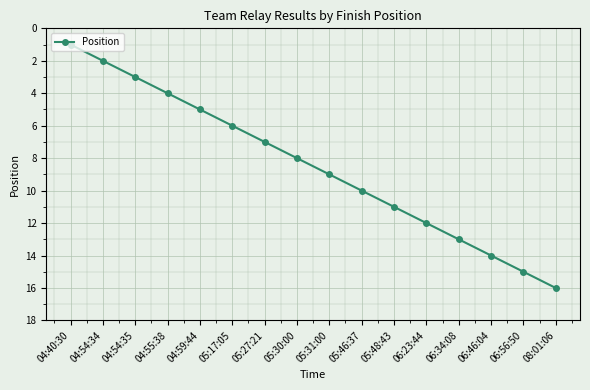

Approximately how many times larger is the value at 08:01:06 compared to 05:27:21?

2.3